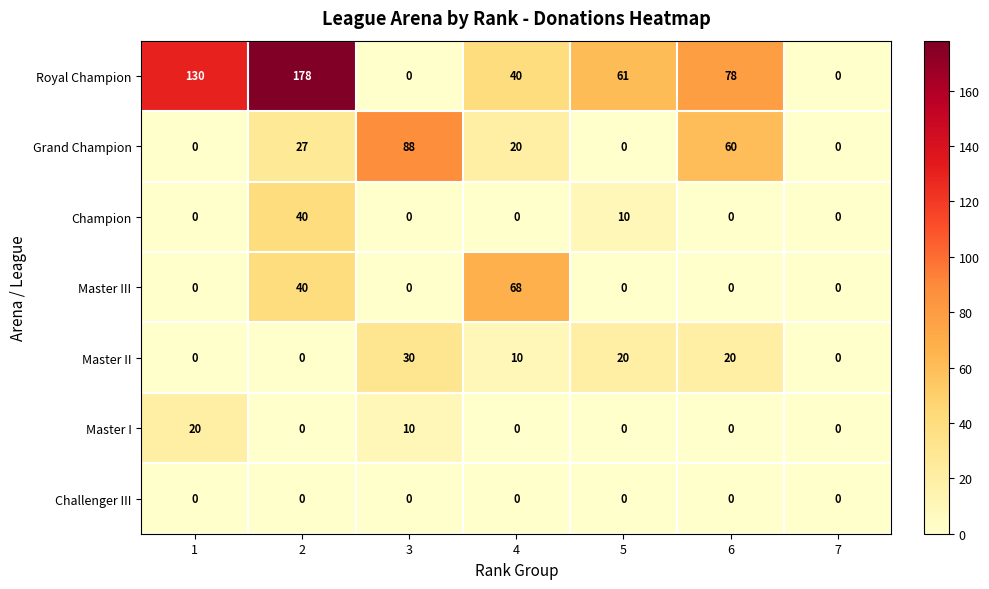

At which label is Master II closest to 15?

4